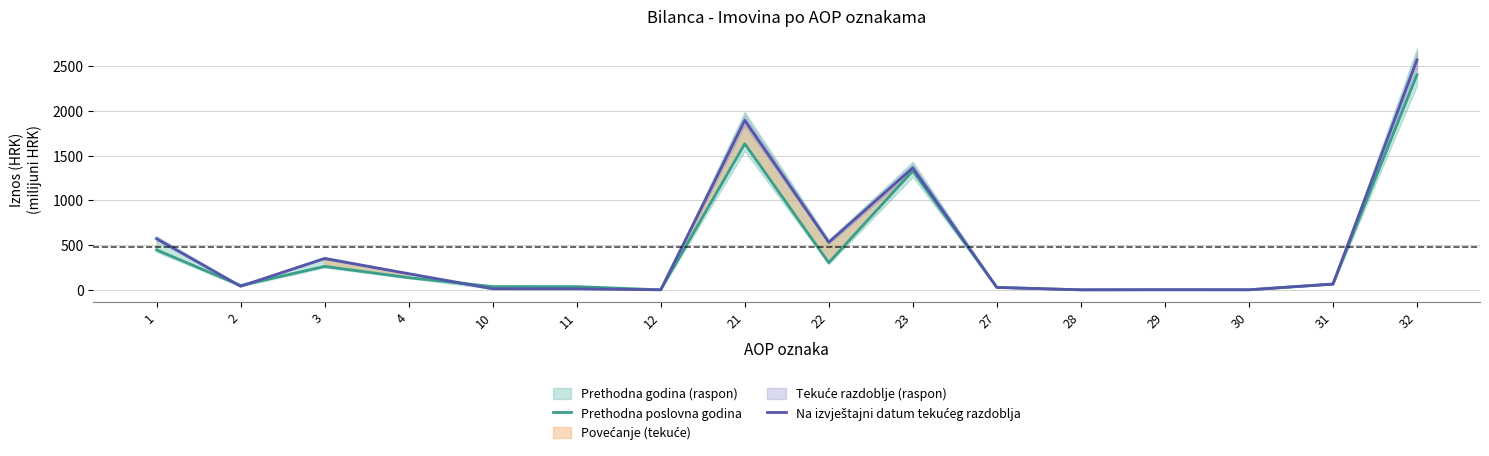

At which category is the sum across all series the highest?

32